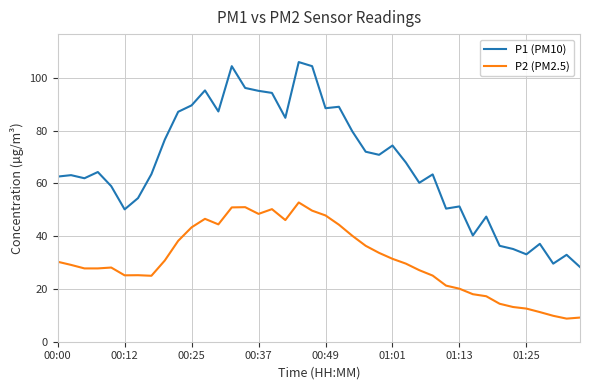

Rank the series by their maximum value, from lowest to highest.

P2 (PM2.5), P1 (PM10)